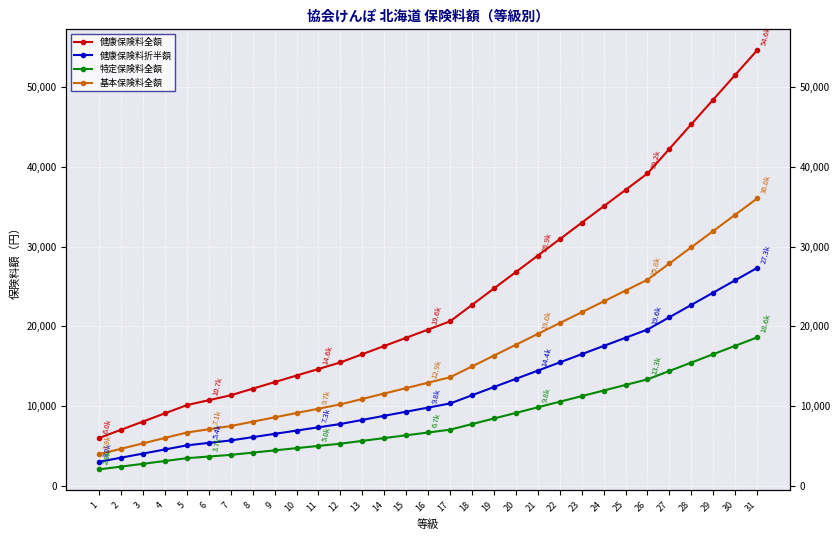

Does the chart display data point markers on the line(s)?

Yes